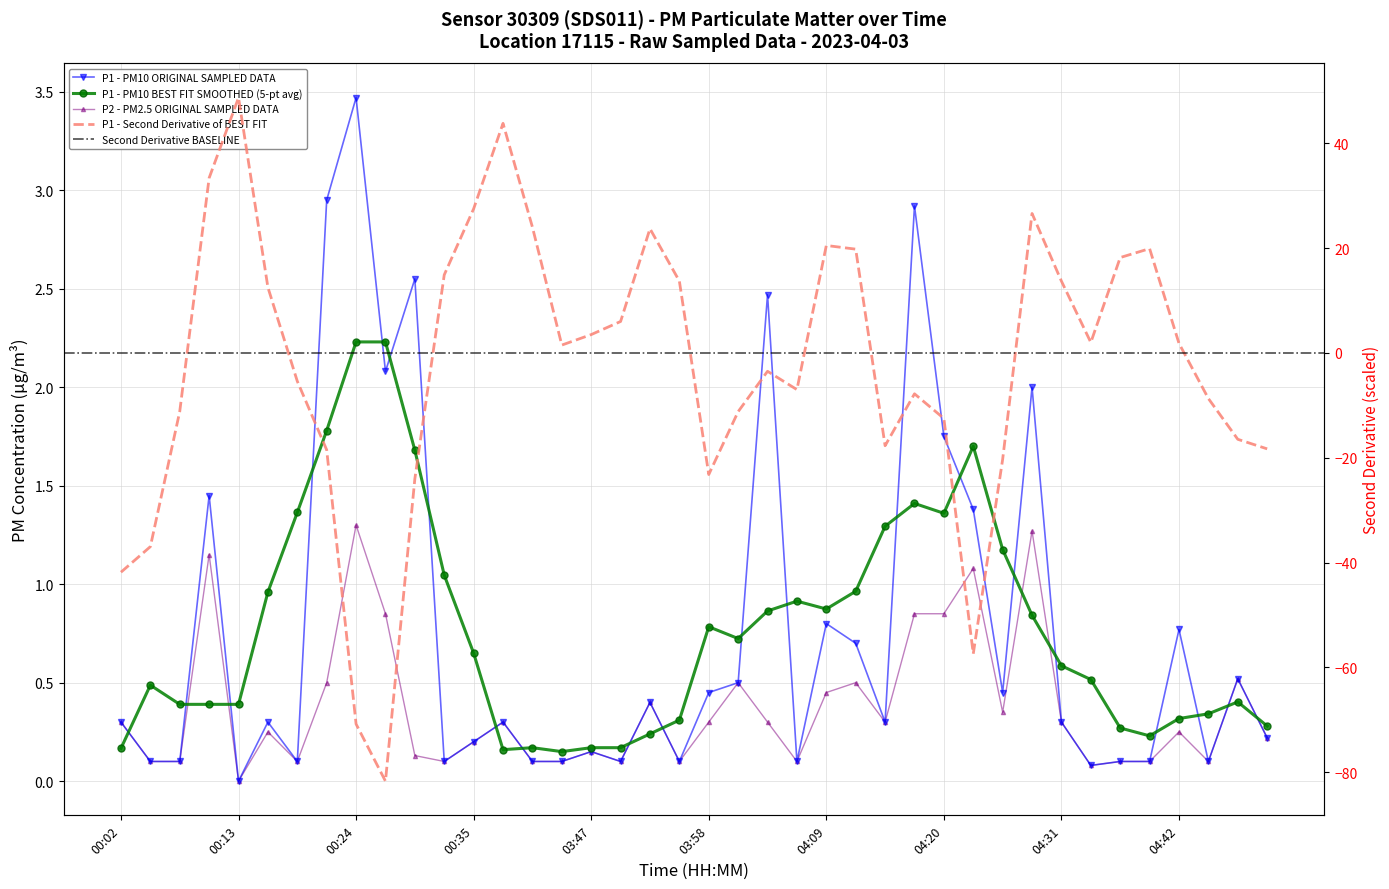

The P1 series shows 1.4 at 04:23. True or false?

True